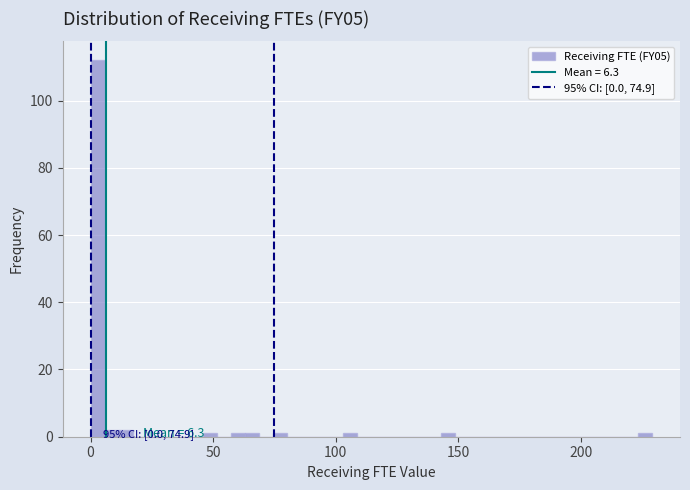

Read against the x-axis, roughly where is the centre of the tallest bar?

5